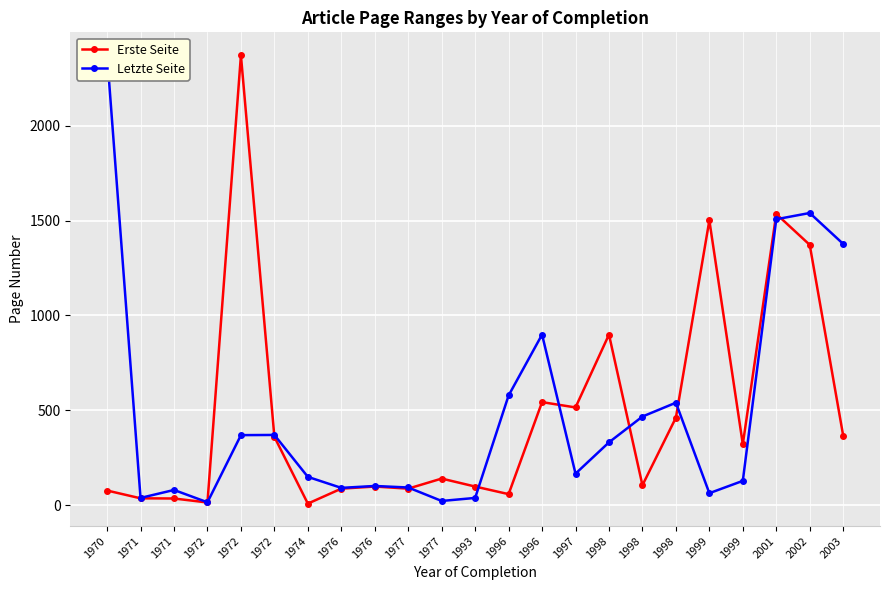

Where is the first local maximum for Letzte Seite?

1971